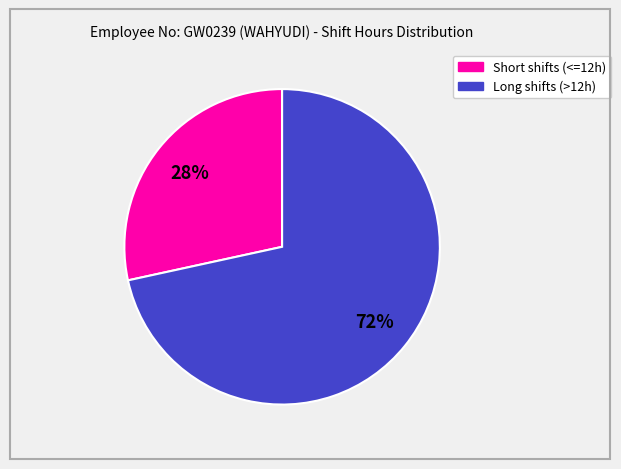

Does any single category account for the majority?

Yes